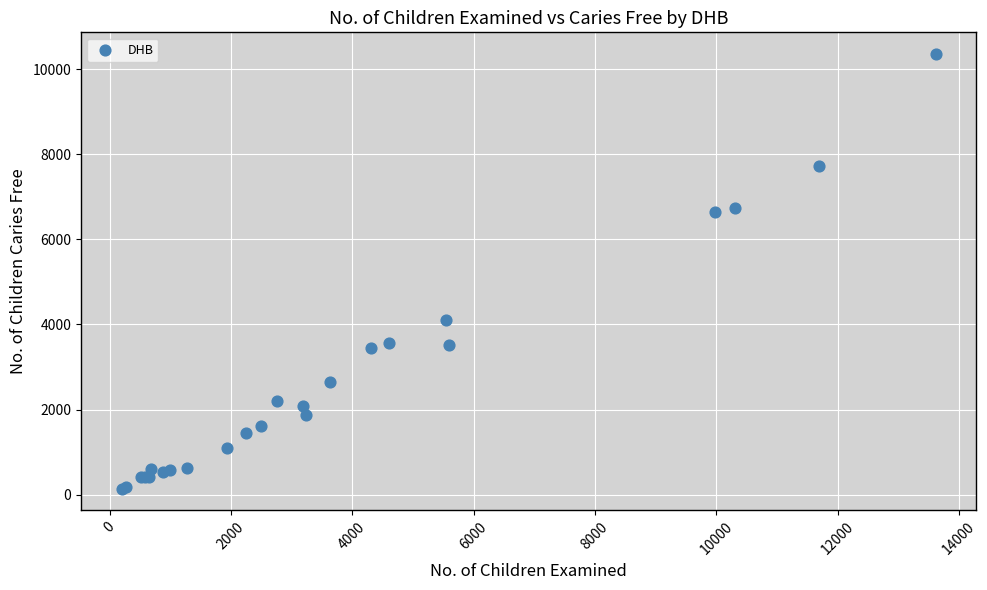

What Y value in the scatter plot is closest to 5247?

4115